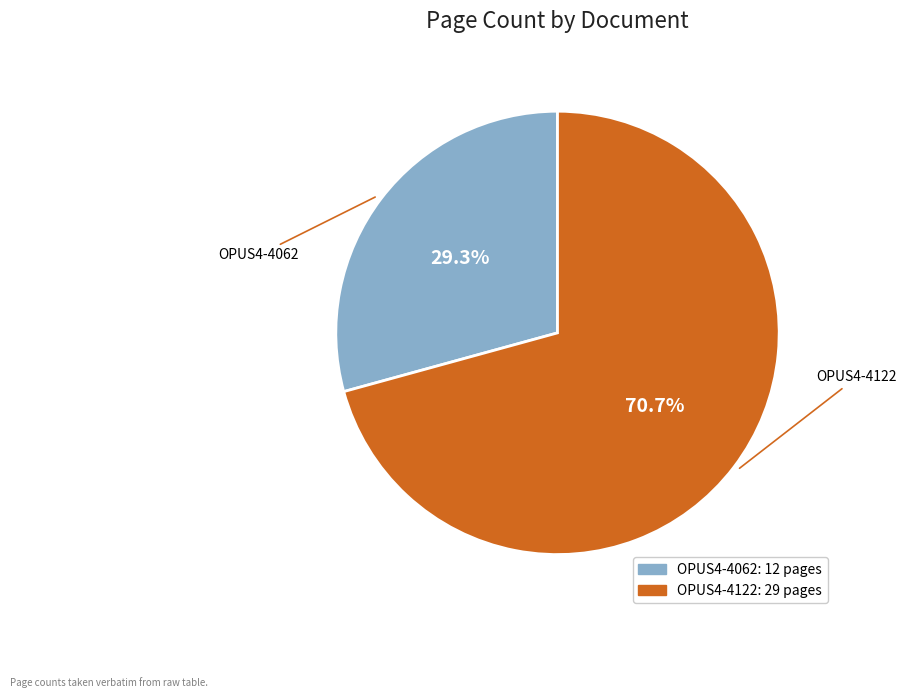

Is there a majority slice in this chart?

Yes